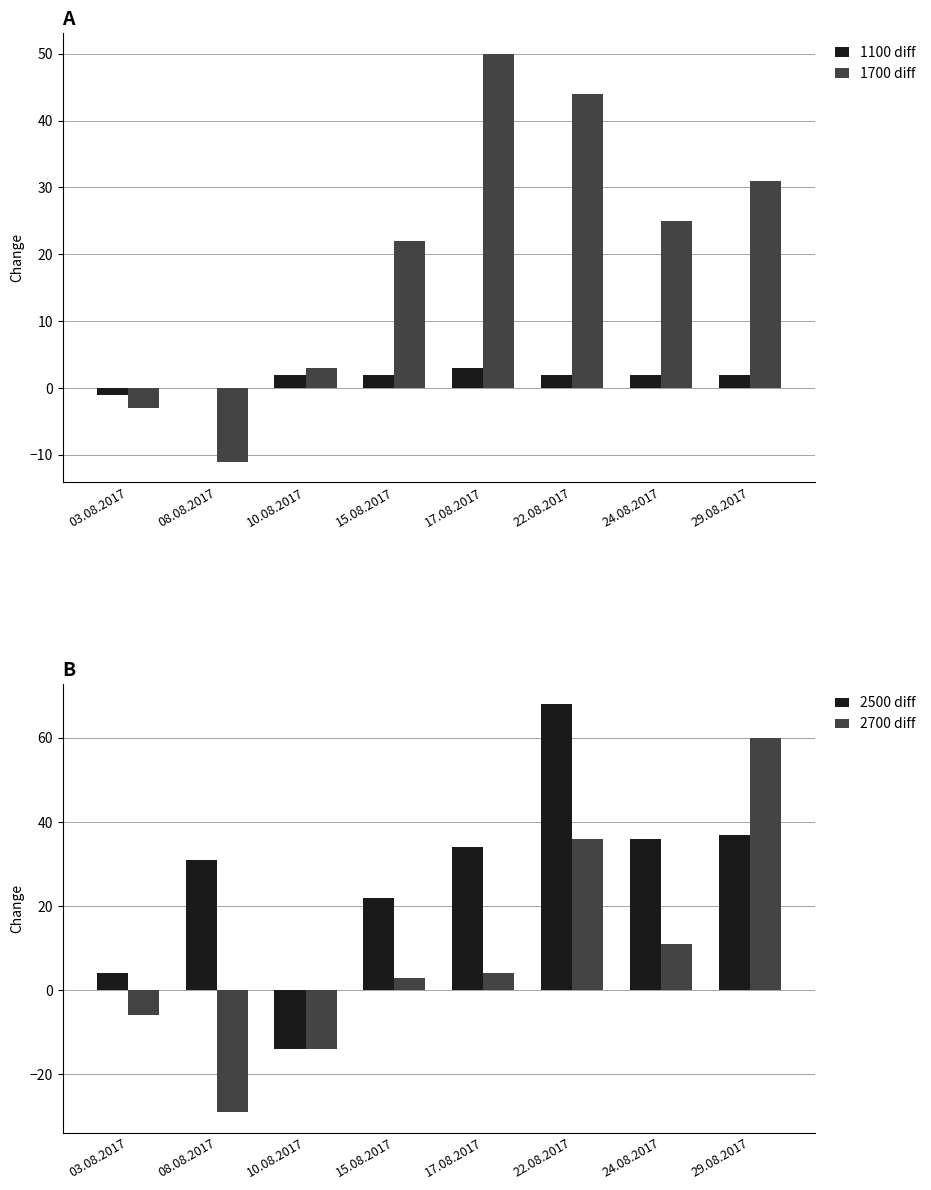

At how many categories does at least one series exceed 32?

4